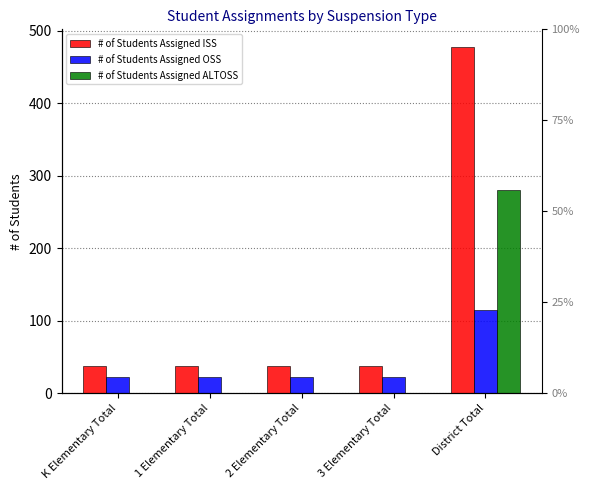

Rank the series at 1 Elementary Total from highest to lowest value.

# of Students Assigned ISS, # of Students Assigned OSS, # of Students Assigned ALTOSS